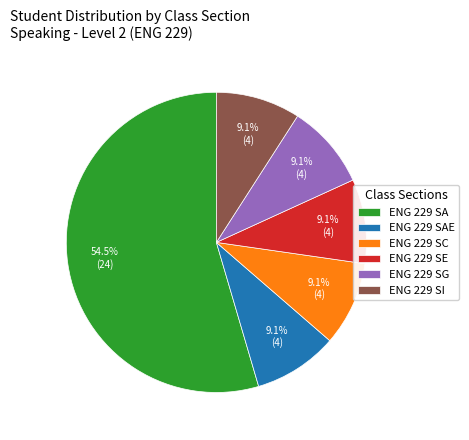

Count the number of slices in the pie.

6